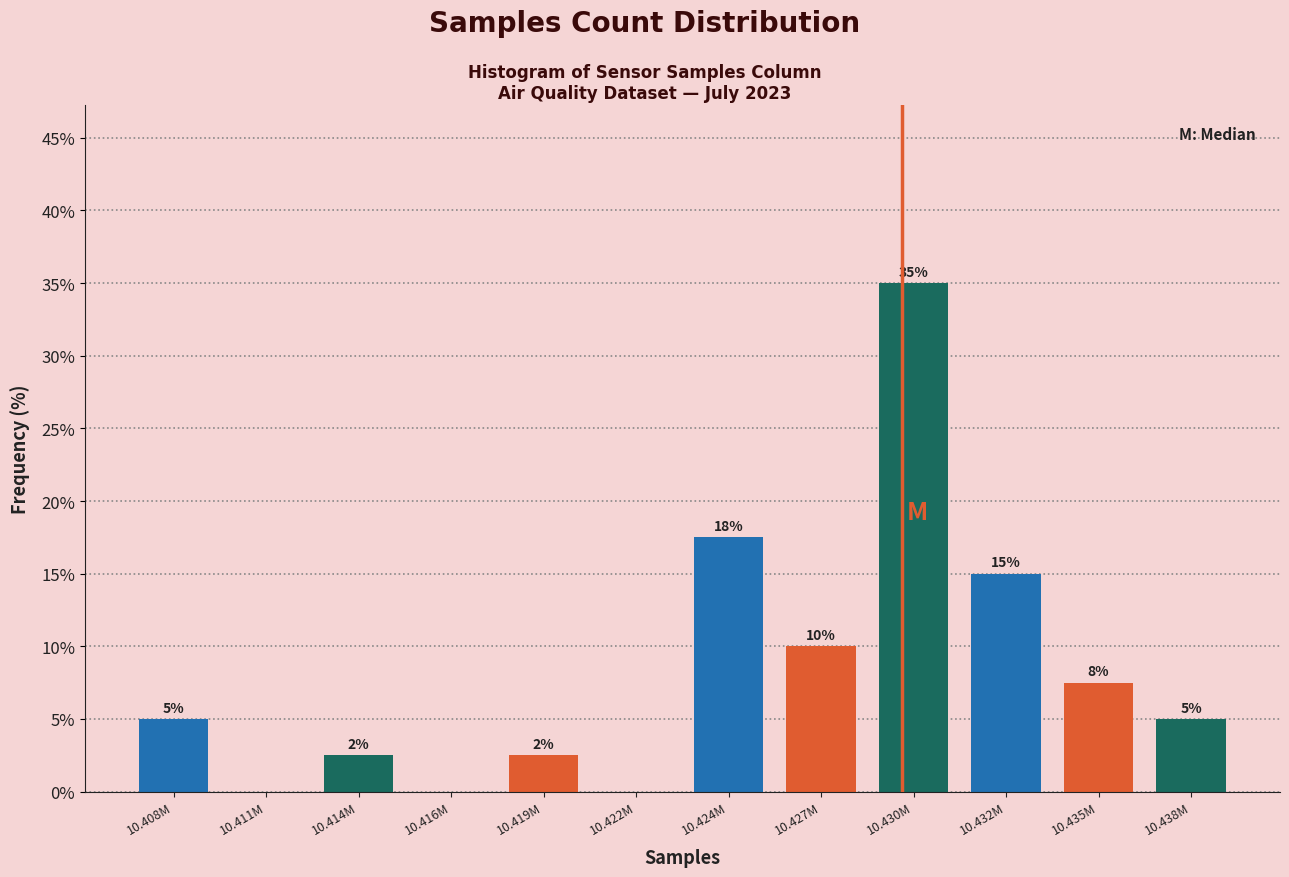

The value at 10.432M is 21.3. True or false?

False